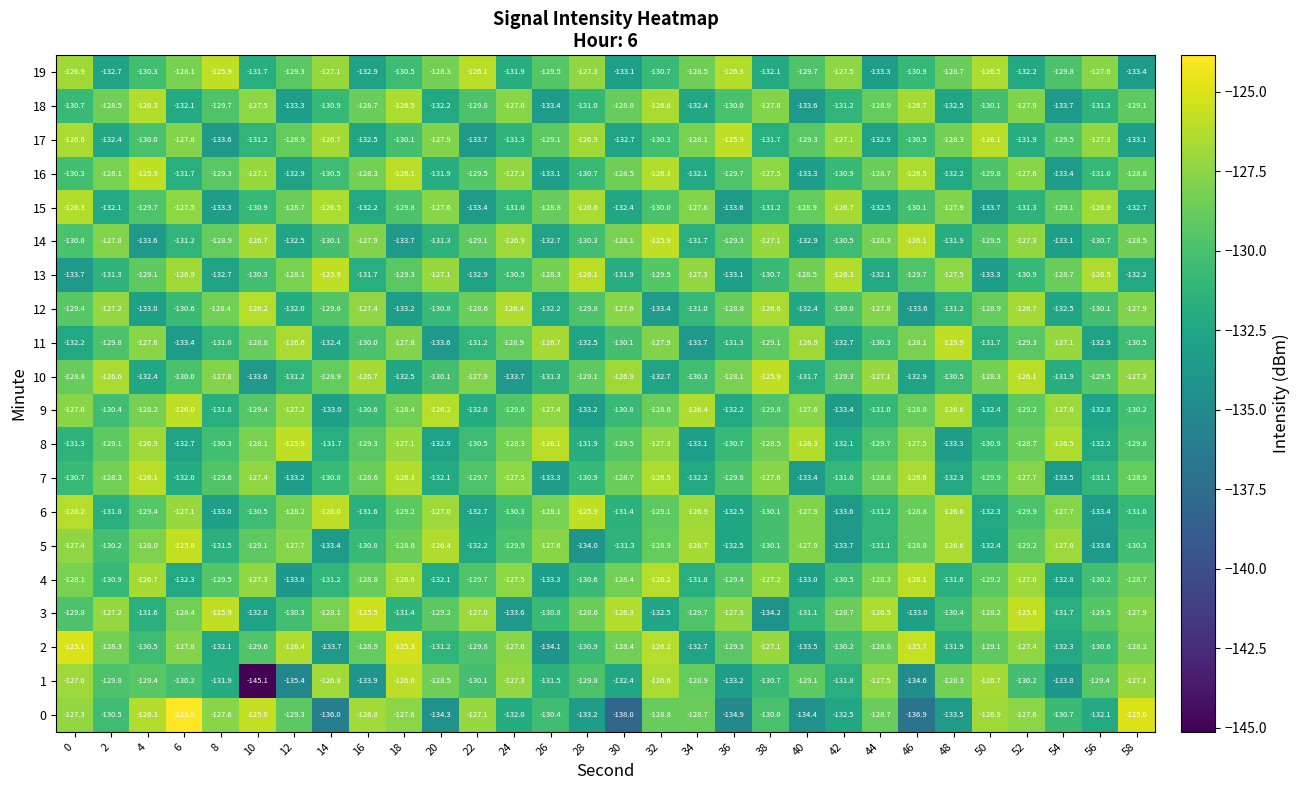

What is the greatest value displayed?

-123.9